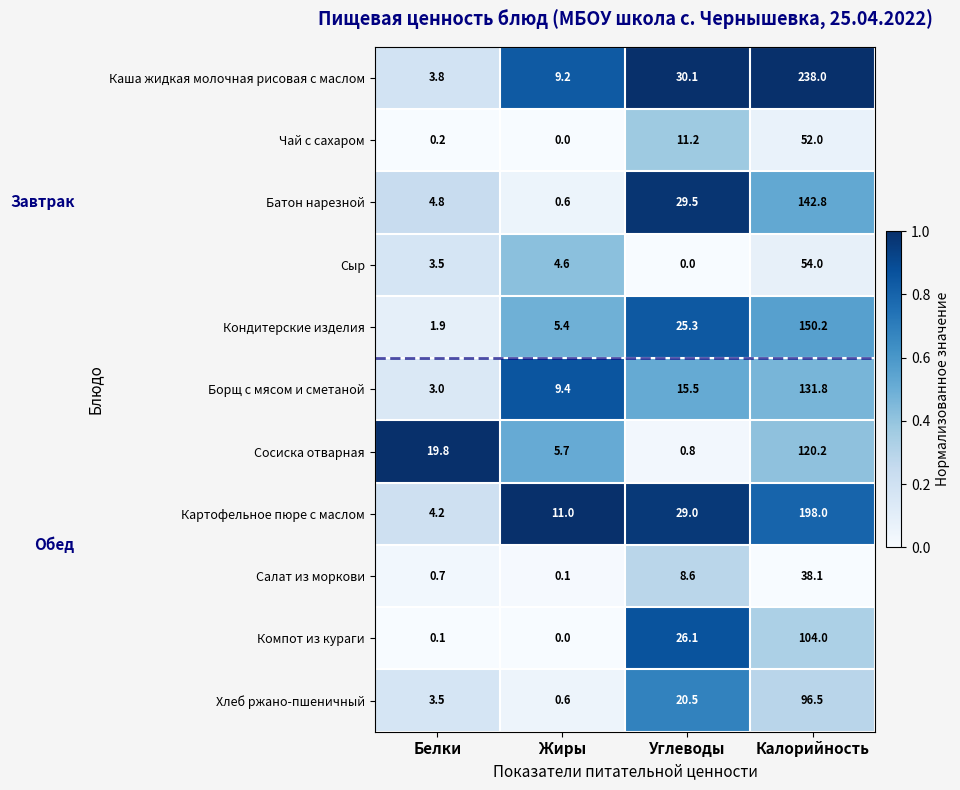

List the series in order of their peak value, lowest first.

Салат из моркови, Чай с сахаром, Сыр, Хлеб ржано-пшеничный, Компот из кураги, Сосиска отварная, Борщ с мясом и сметаной, Батон нарезной, Кондитерские изделия, Картофельное пюре с маслом, Каша жидкая молочная рисовая с маслом